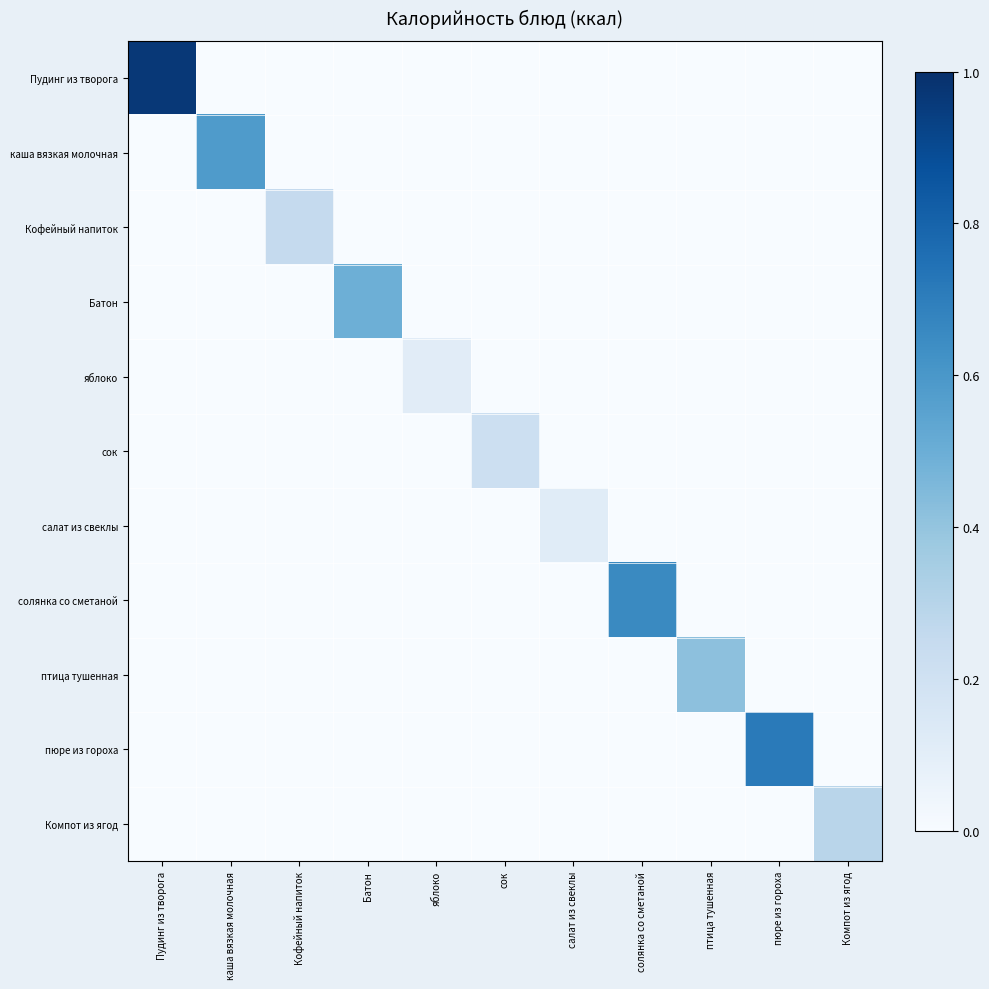

Which series has the largest total across all categories?

Пудинг из творога